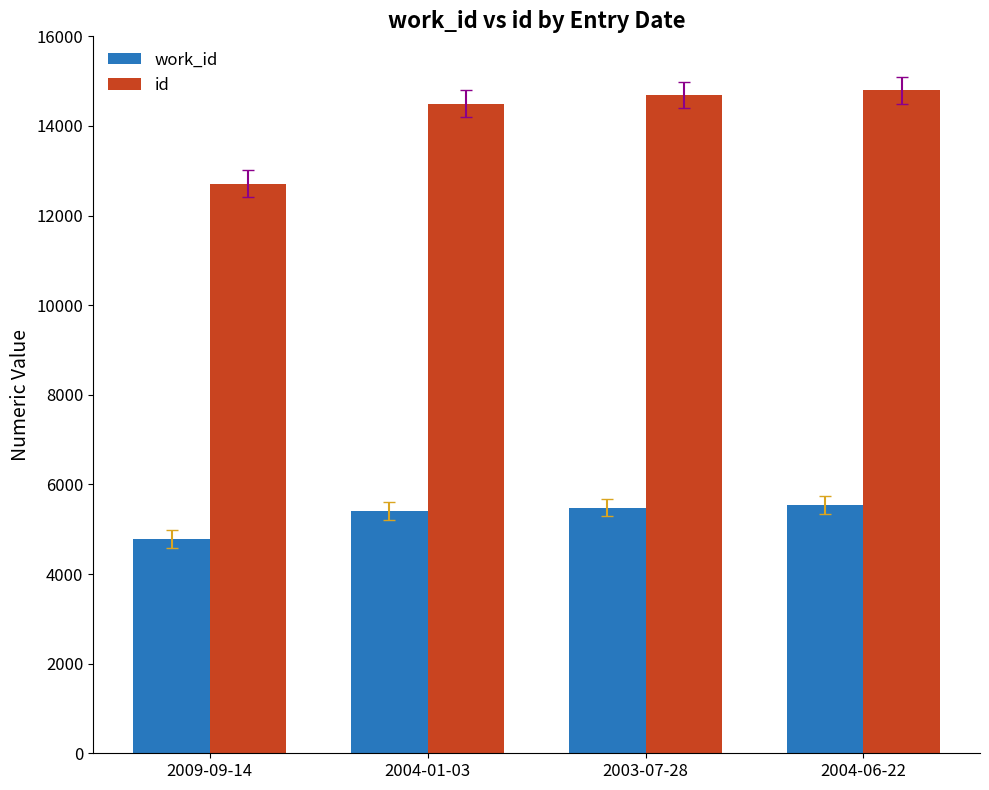

What is the label of the 2nd bar from the left?

2004-01-03